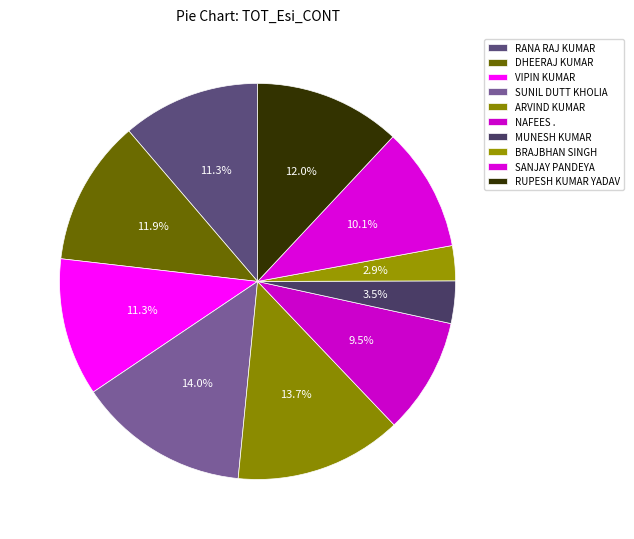

Count the number of slices in the pie.

10